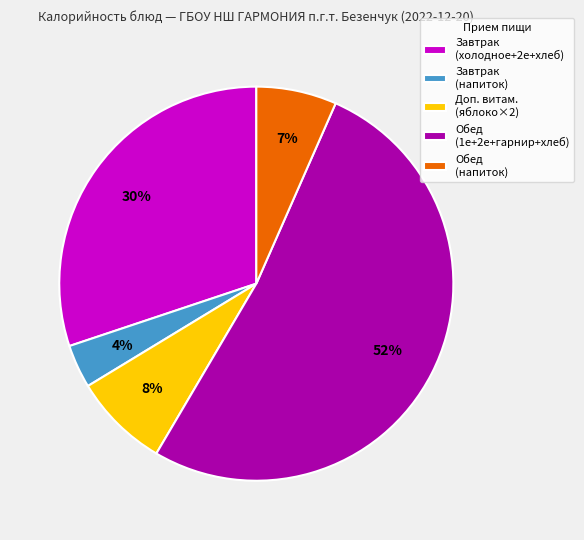

Which slice is the smallest?

Завтрак (напиток)